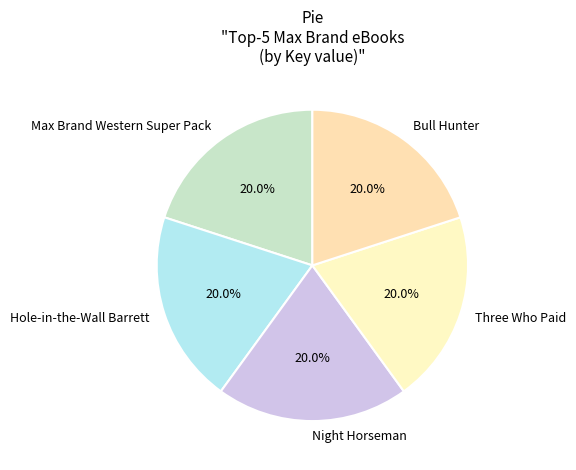

To the nearest percent, what portion does Three Who Paid represent?

20%